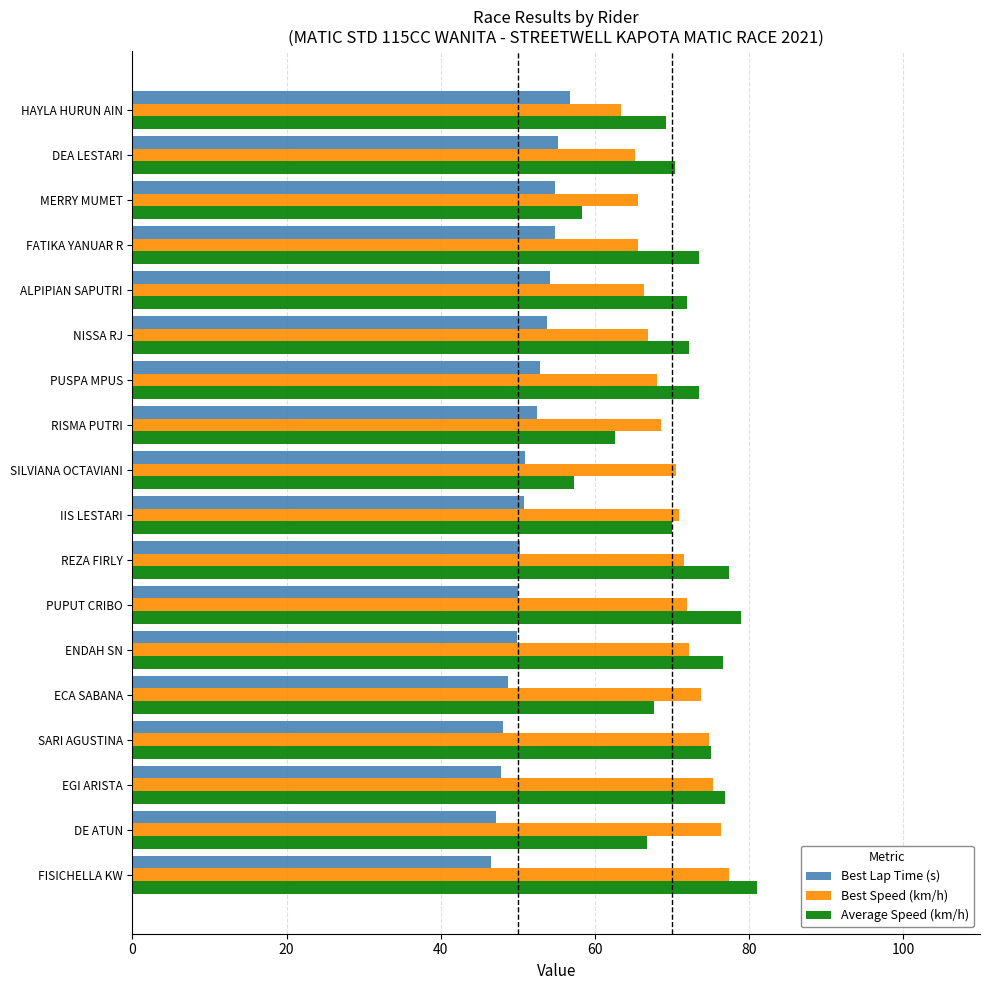

What is the maximum value shown in the chart?

81.0